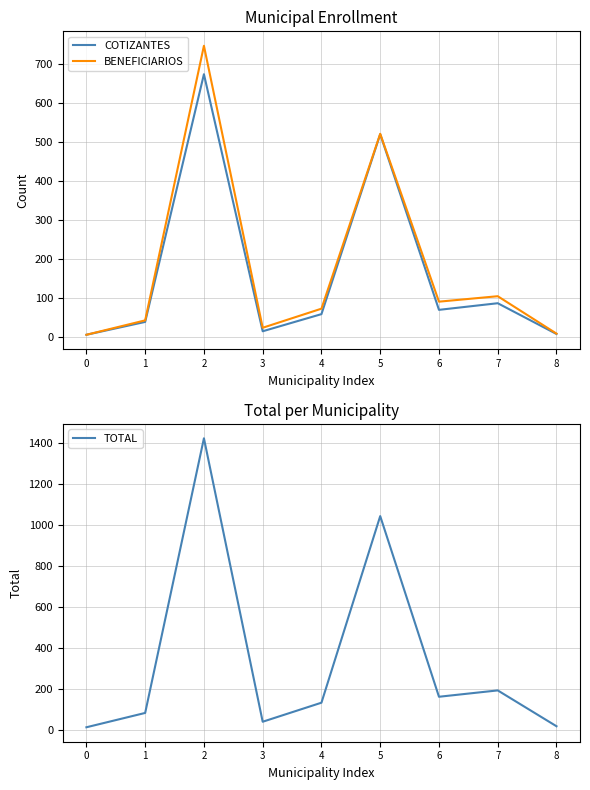

Is the value of BENEFICIARIOS at 3 greater than the value of TOTAL at 4?

No